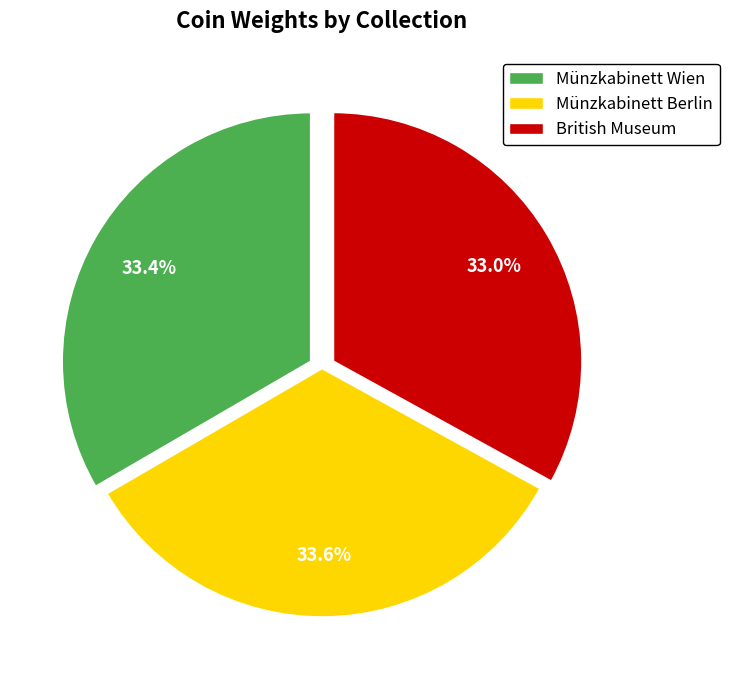

Do Münzkabinett Berlin and Münzkabinett Wien together represent more than half of the pie?

Yes